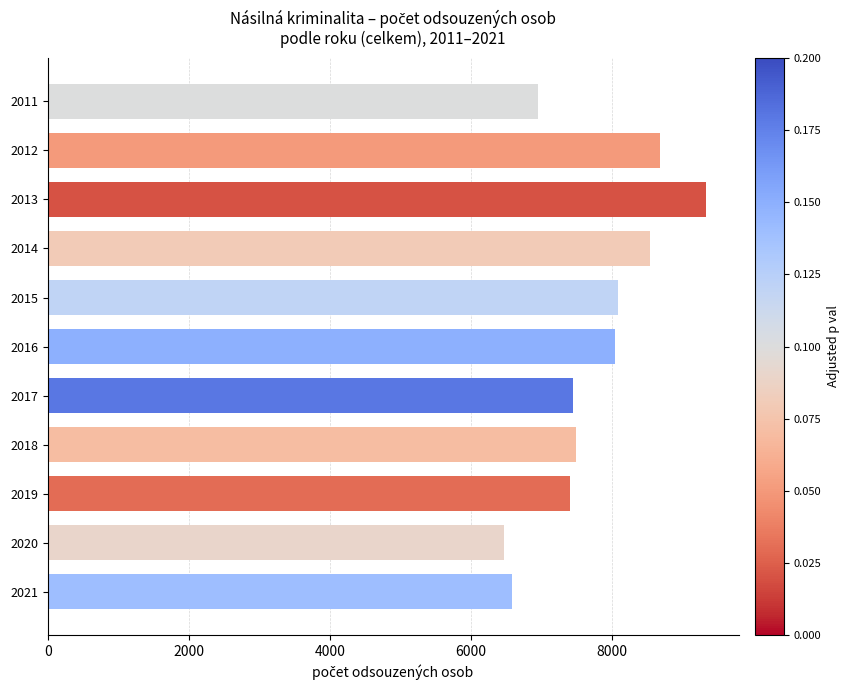

What is the approximate value at 2017, to the nearest 100?

7500